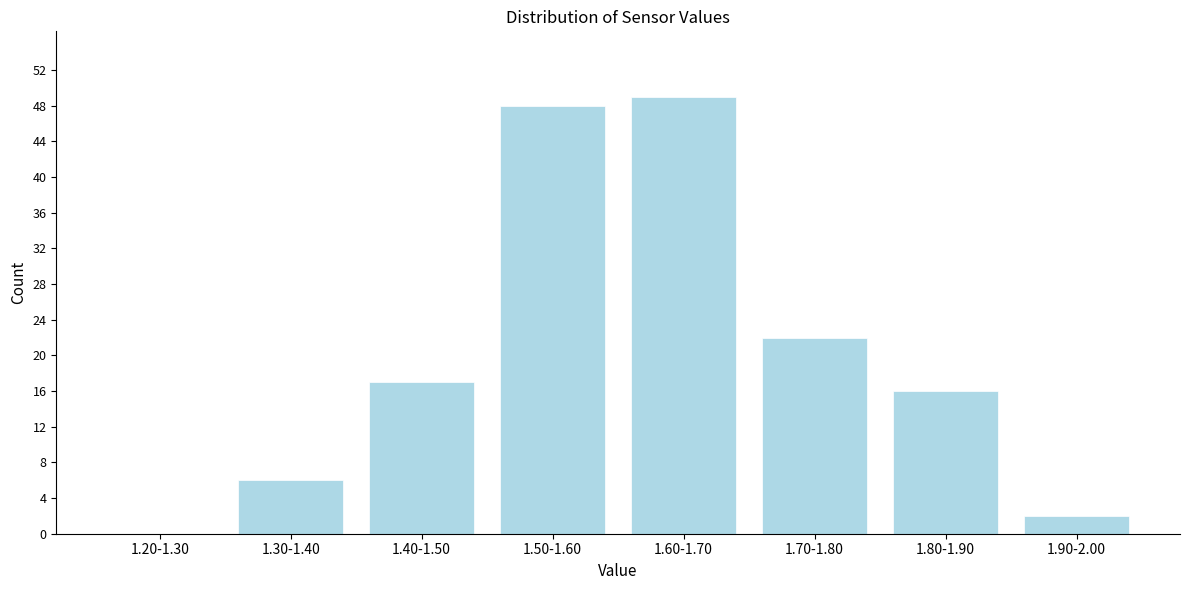

Reading left to right, what are all the values shown in this chart?

1.20-1.30=0	1.30-1.40=6	1.40-1.50=17	1.50-1.60=48	1.60-1.70=49	1.70-1.80=22	1.80-1.90=16	1.90-2.00=2